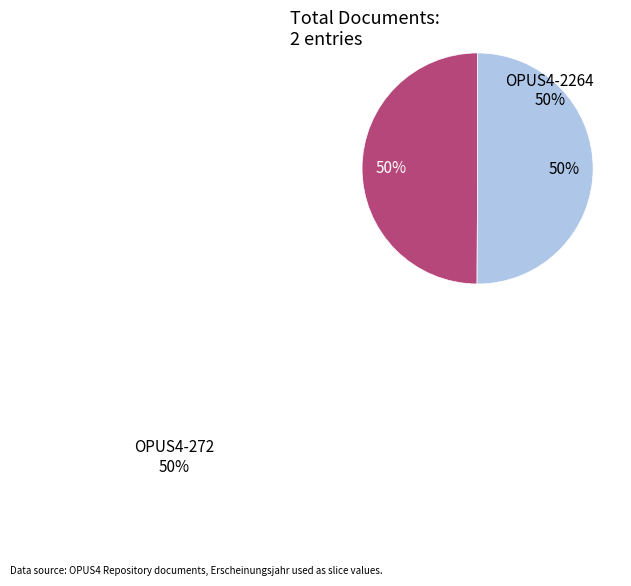

The OPUS4-272 slice represents 36% of the pie. True or false?

False